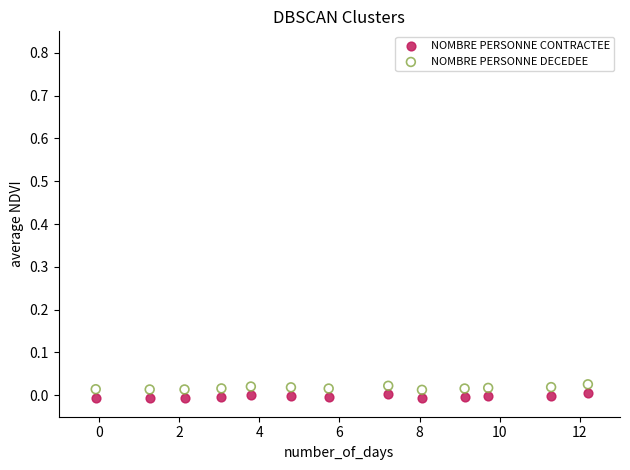

Across all data points, what is the range of X values (max minus min)?

12.3